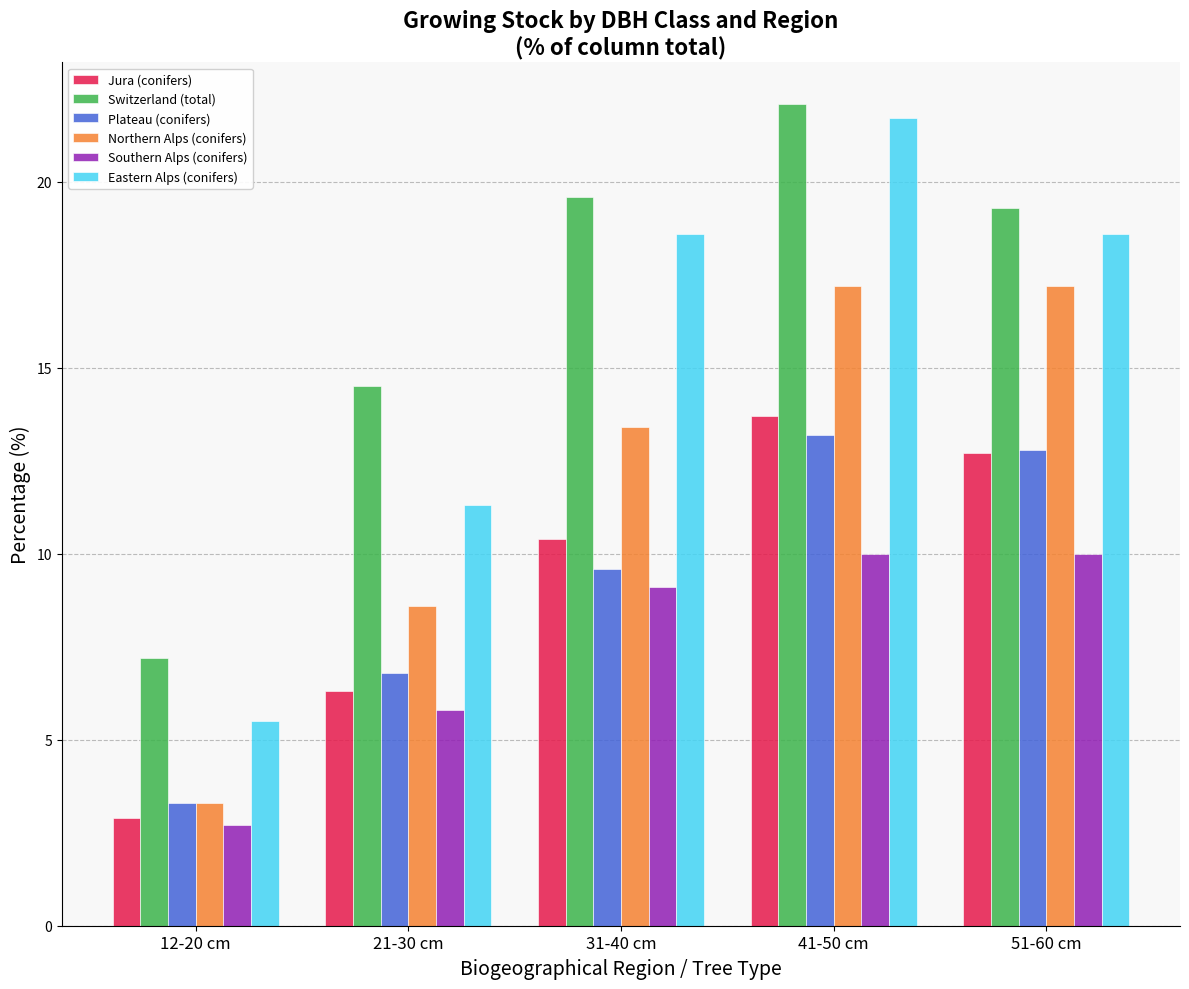

Count the number of data series in this chart.

6